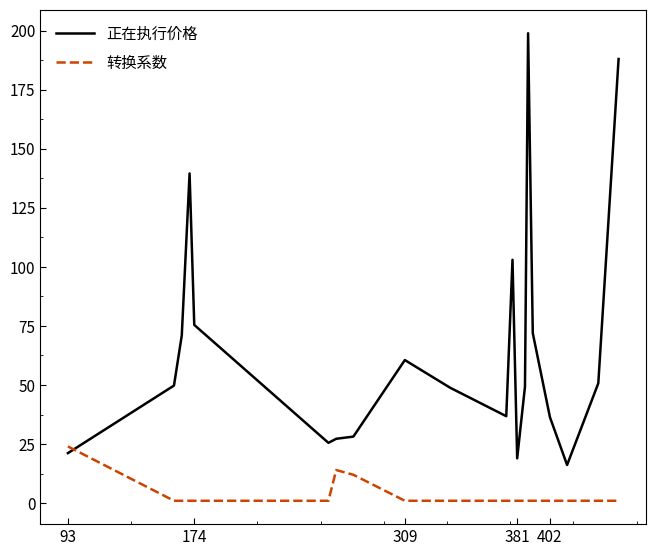

List the series in order of their overall mean, highest first.

正在执行价格, 转换系数